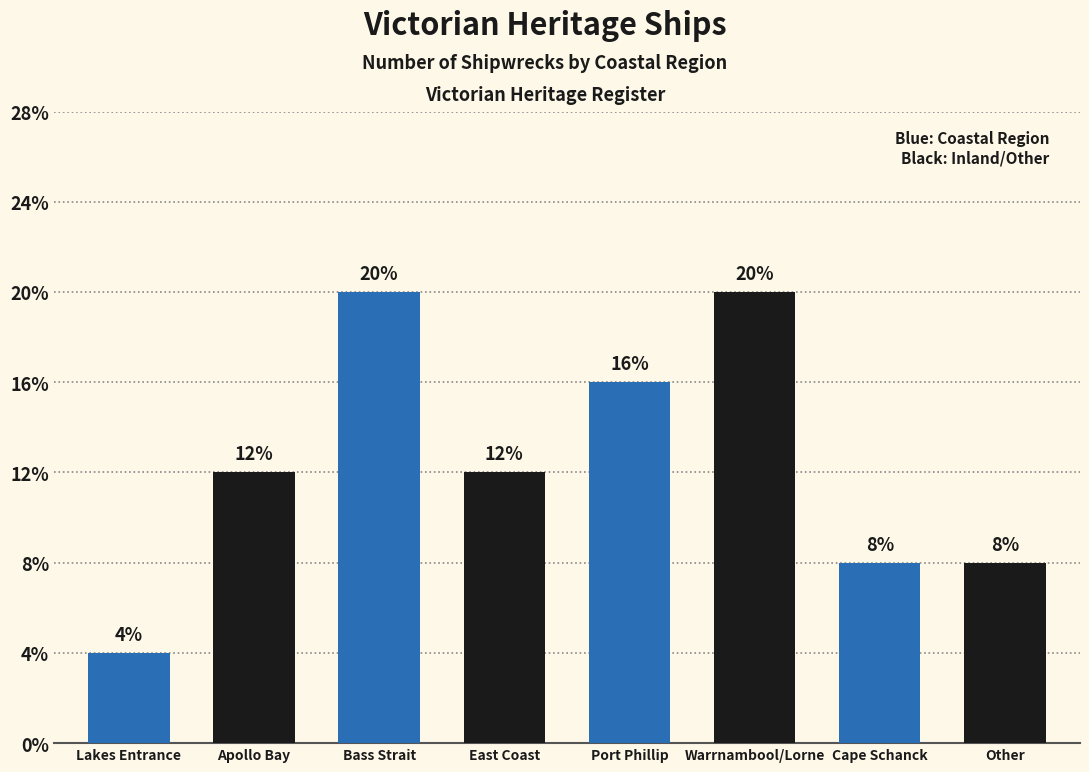

The value at Cape Schanck is 3. True or false?

False